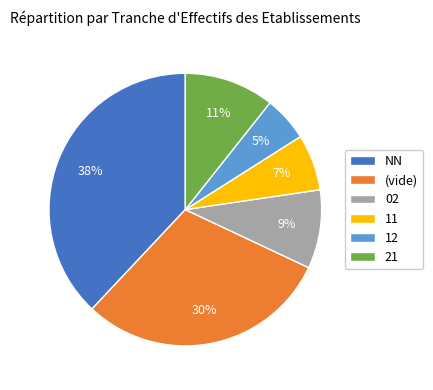

Between (vide) and 12, which is larger?

(vide)